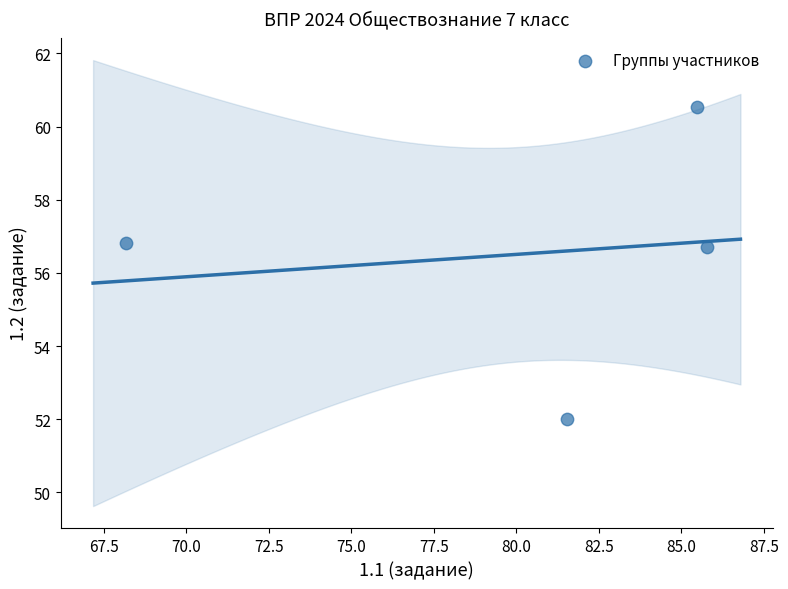

What is the range of Y values (max minus min)?

8.5